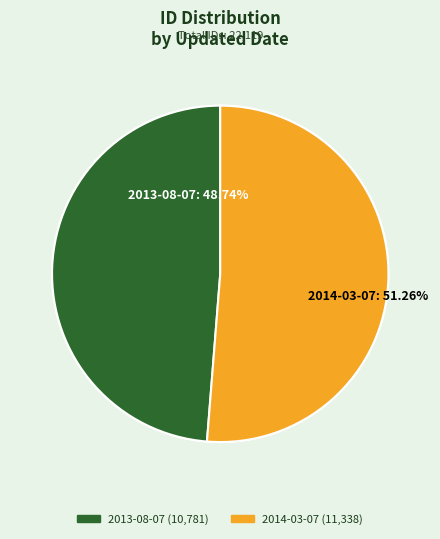

What is the ratio of the value at 2013-08-07 to the value at 2014-03-07?

1.0